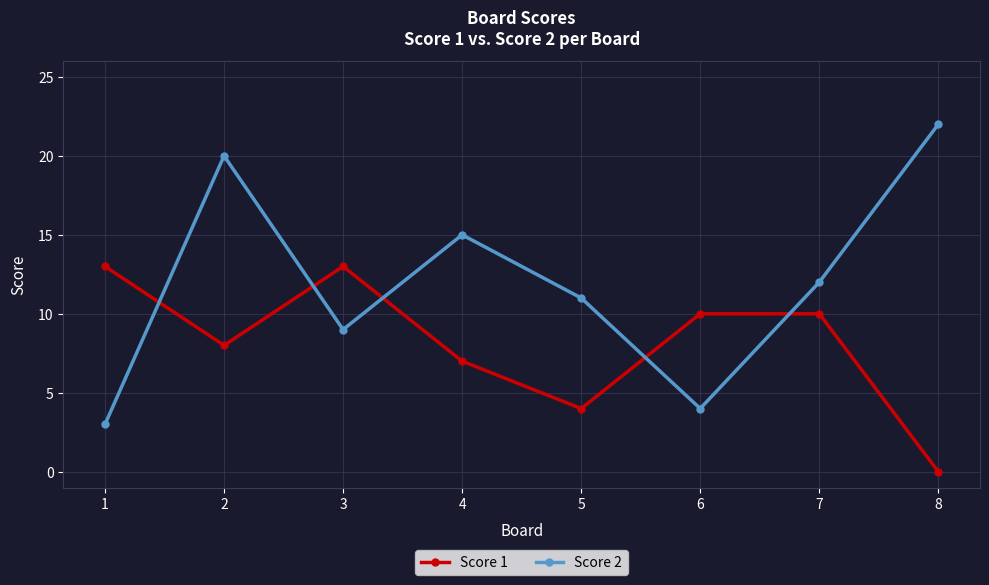

How many values in Score 1 are above zero?

7